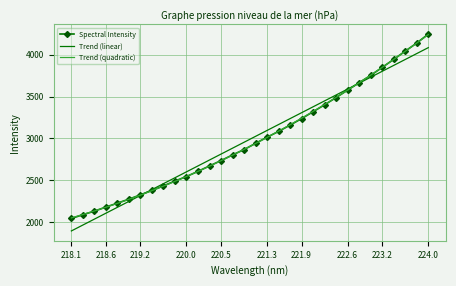

What is the maximum value shown in the chart?

4245.9